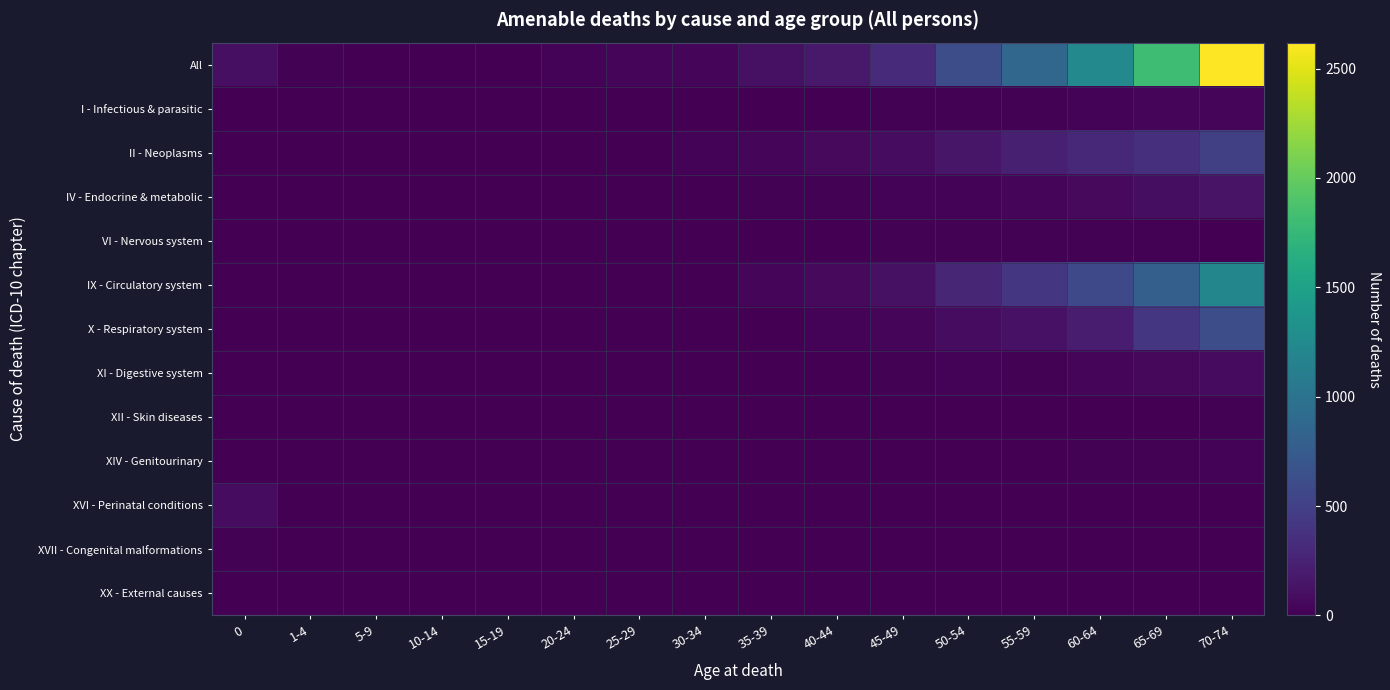

Which series has the largest range (max minus min)?

All